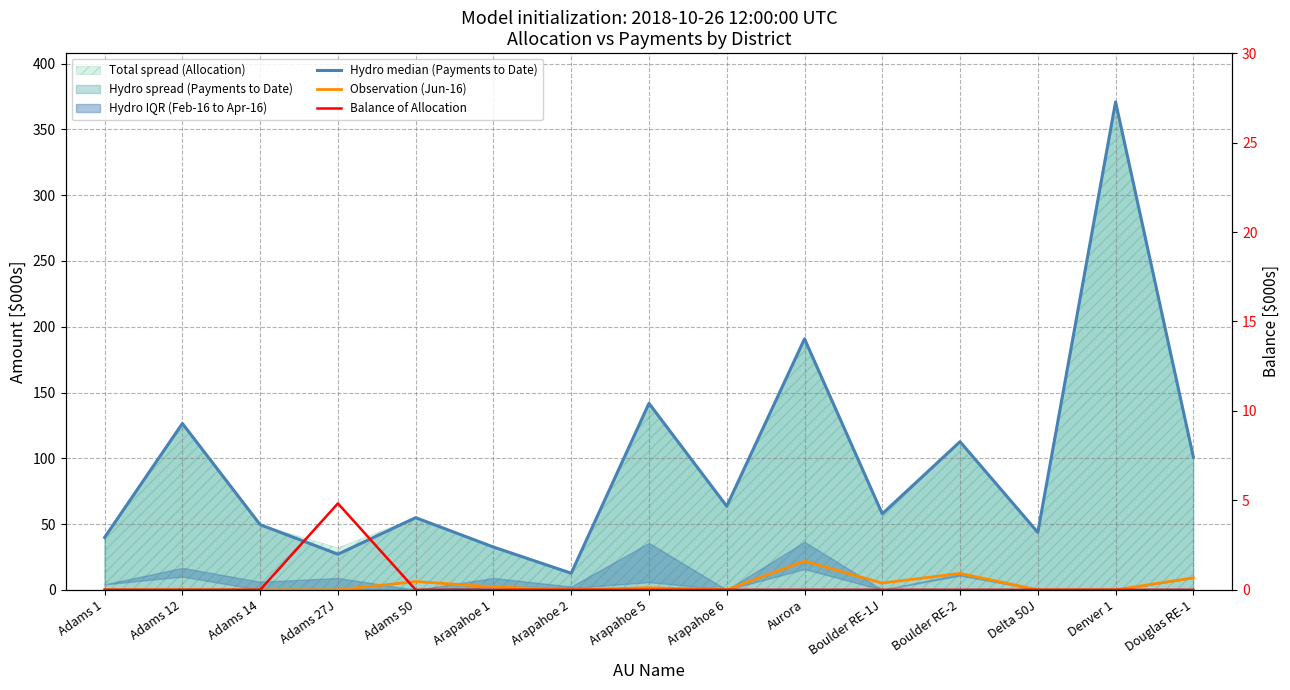

What position from the left is Adams 14?

3